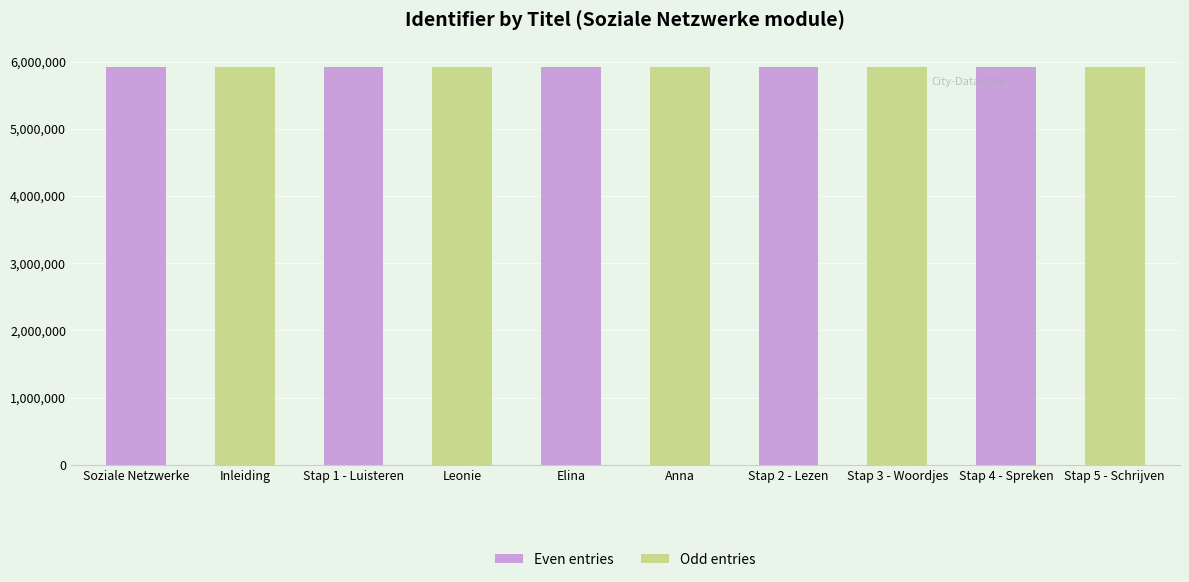

What value does the Even entries series have at Elina?

5924497